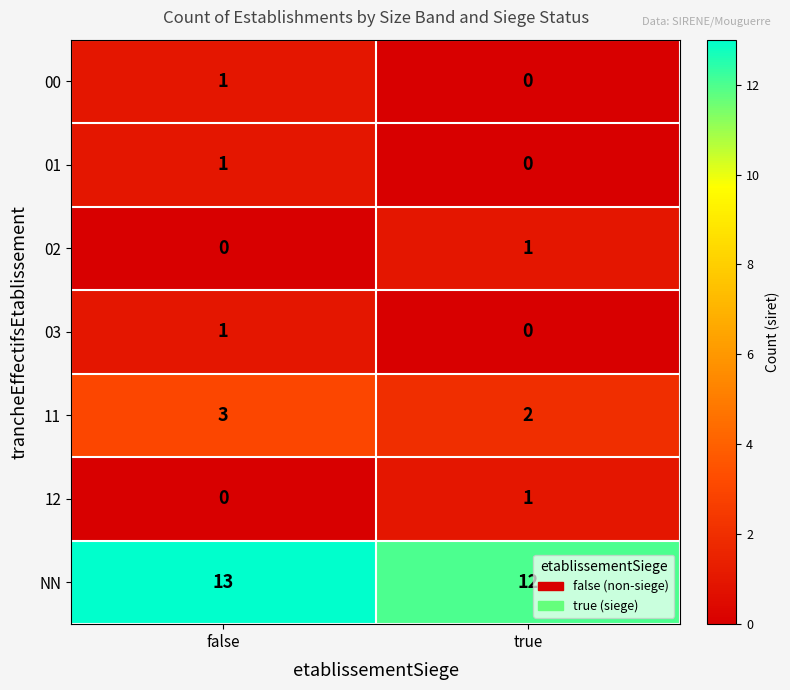

At which label is NN closest to 12?

true